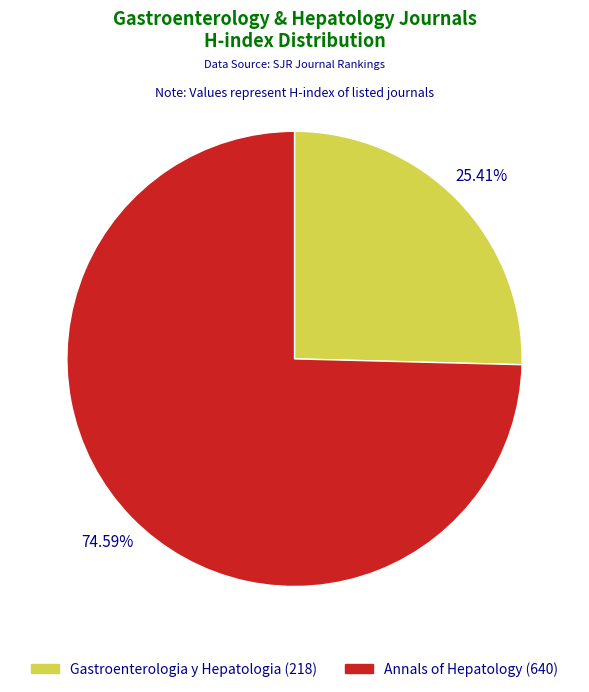

To the nearest percent, what is the combined percentage of Annals of Hepatology (640) and Gastroenterologia y Hepatologia (218)?

100%